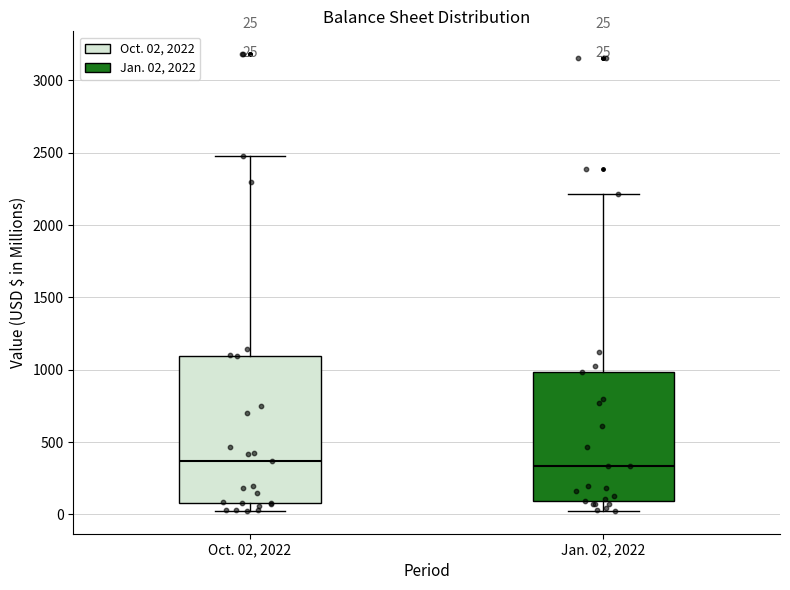

Comparing the boxes themselves (not the whiskers), which one is the tallest?

Oct. 02, 2022